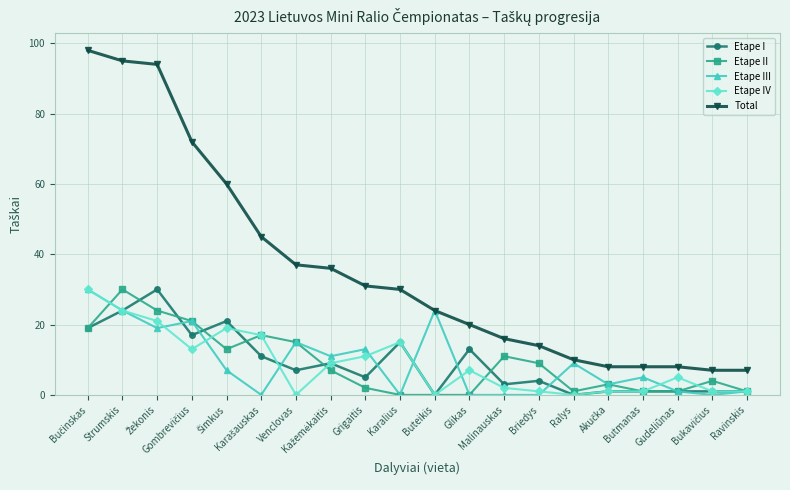

What is the sum of the Etape III values at Butmanas and Strumskis?

29